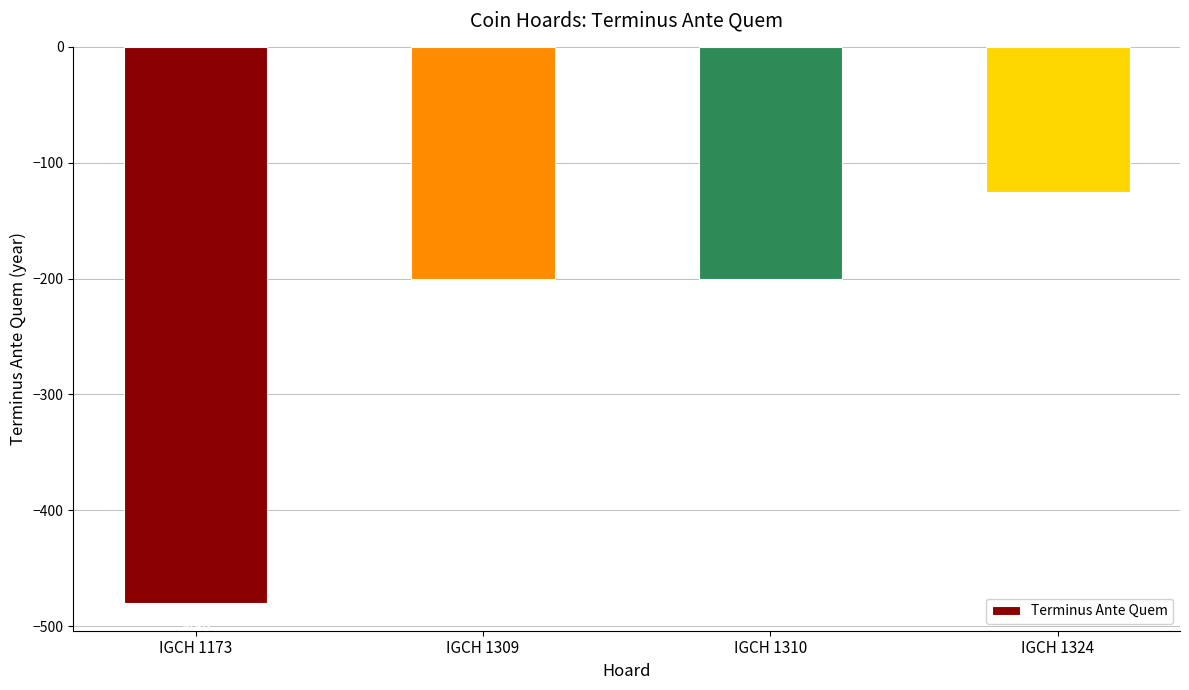

Are the bars grouped side by side (vs. stacked)?

No